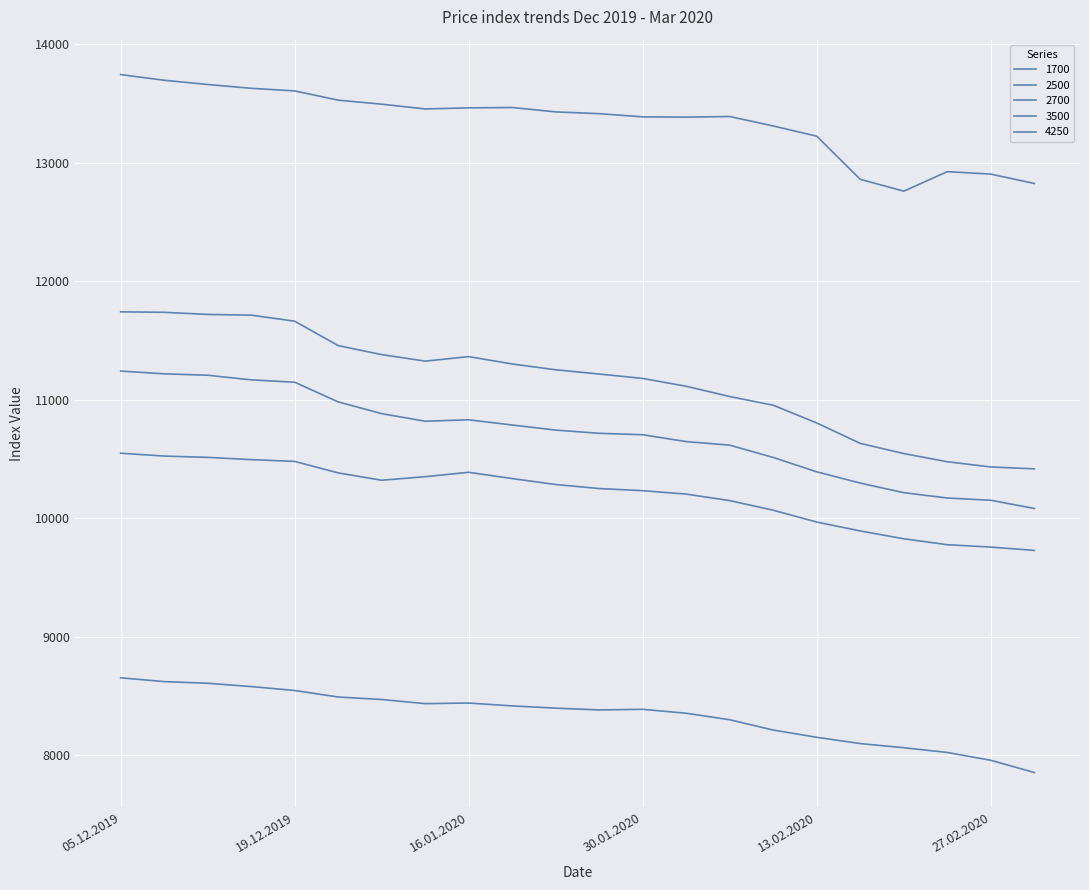

How many lines are shown in the chart?

5